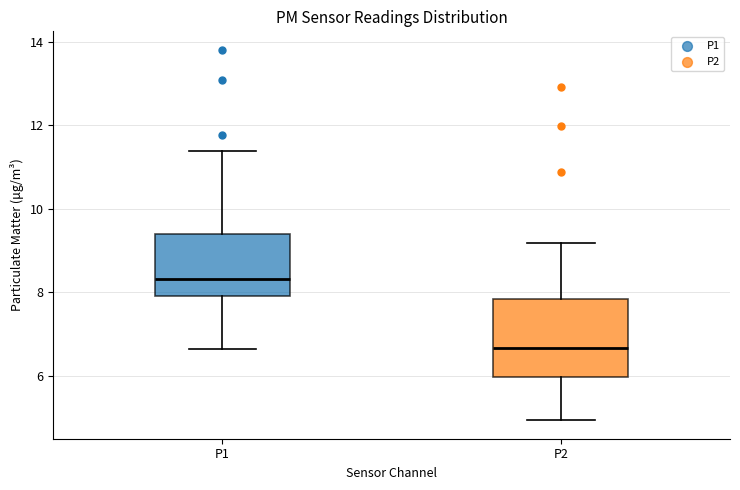

Comparing the boxes themselves (not the whiskers), which one is the tallest?

P2